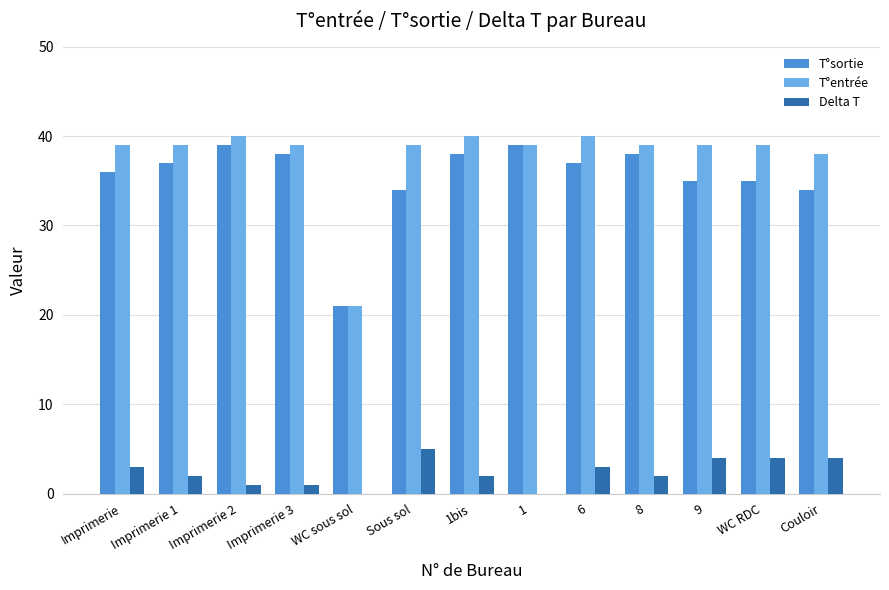

What is the total value across all series at WC sous sol?

42